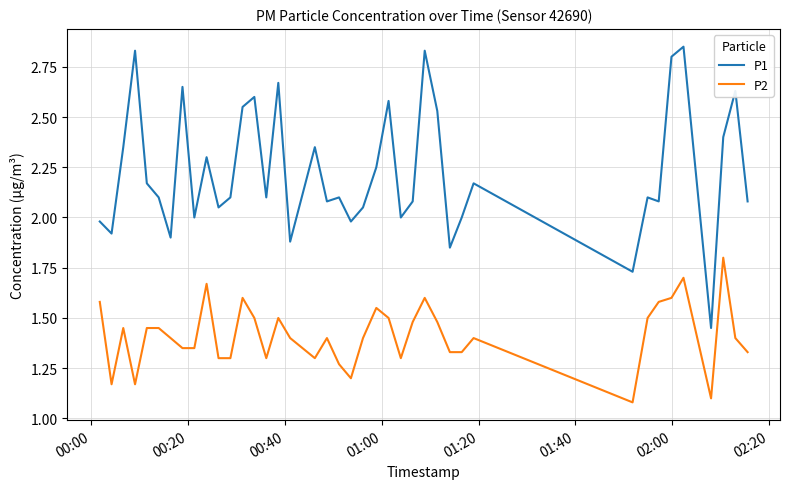

Which series has the largest range (max minus min)?

P1